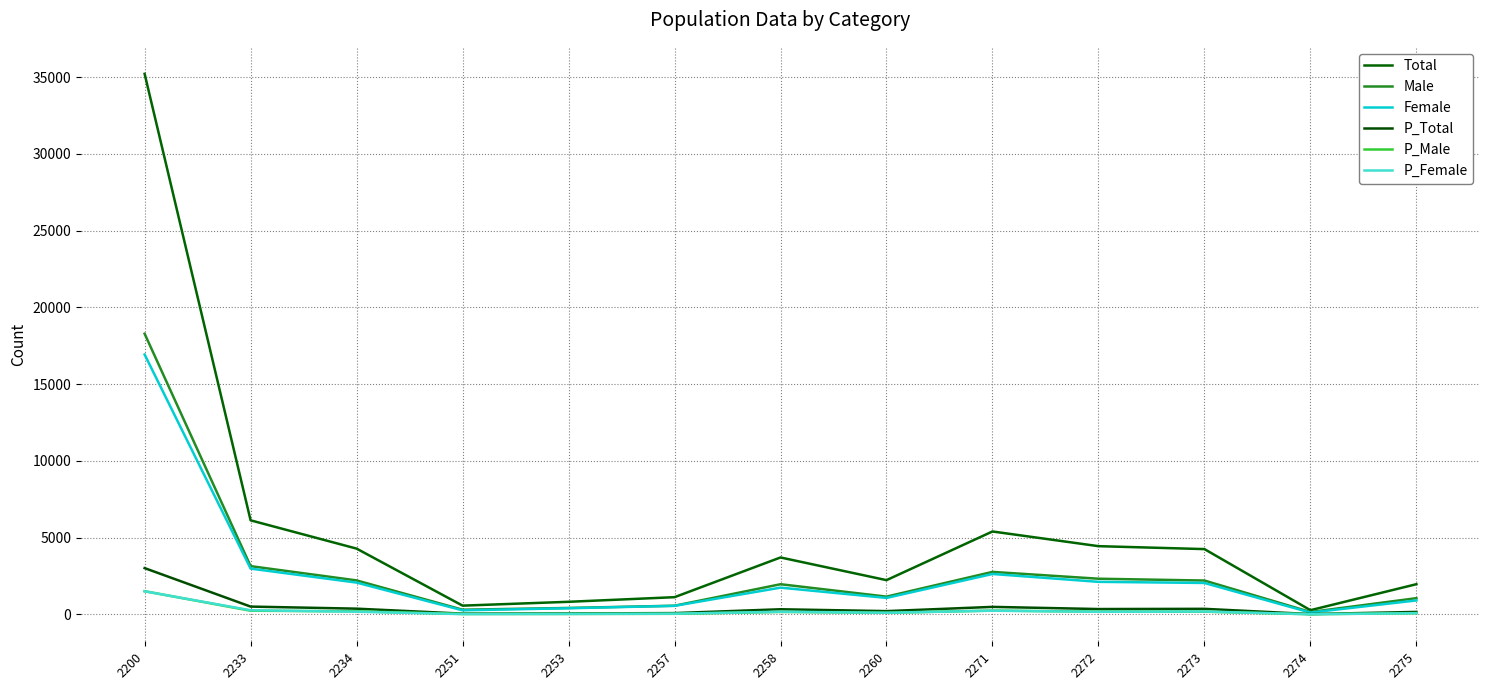

Count the number of categories in the chart.

13